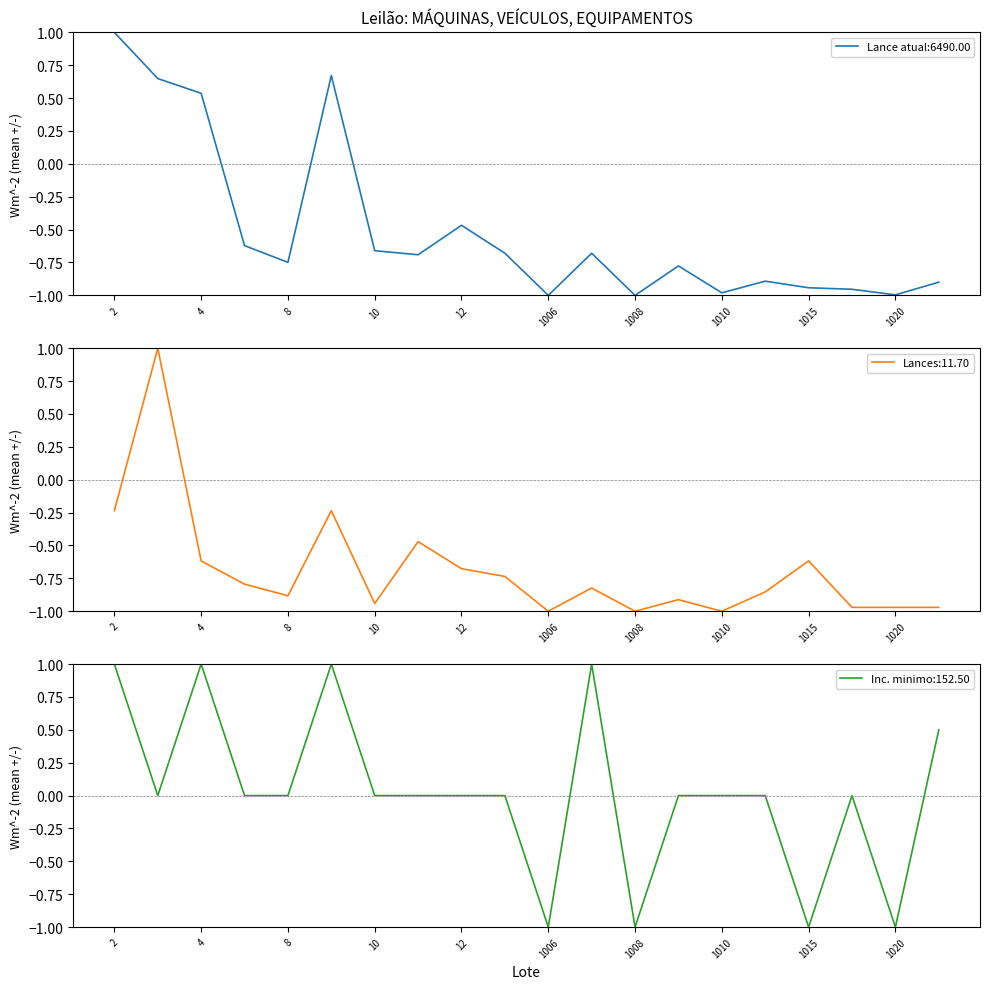

Is it true that Inc. minimo equals -1.0 at 1008?

True